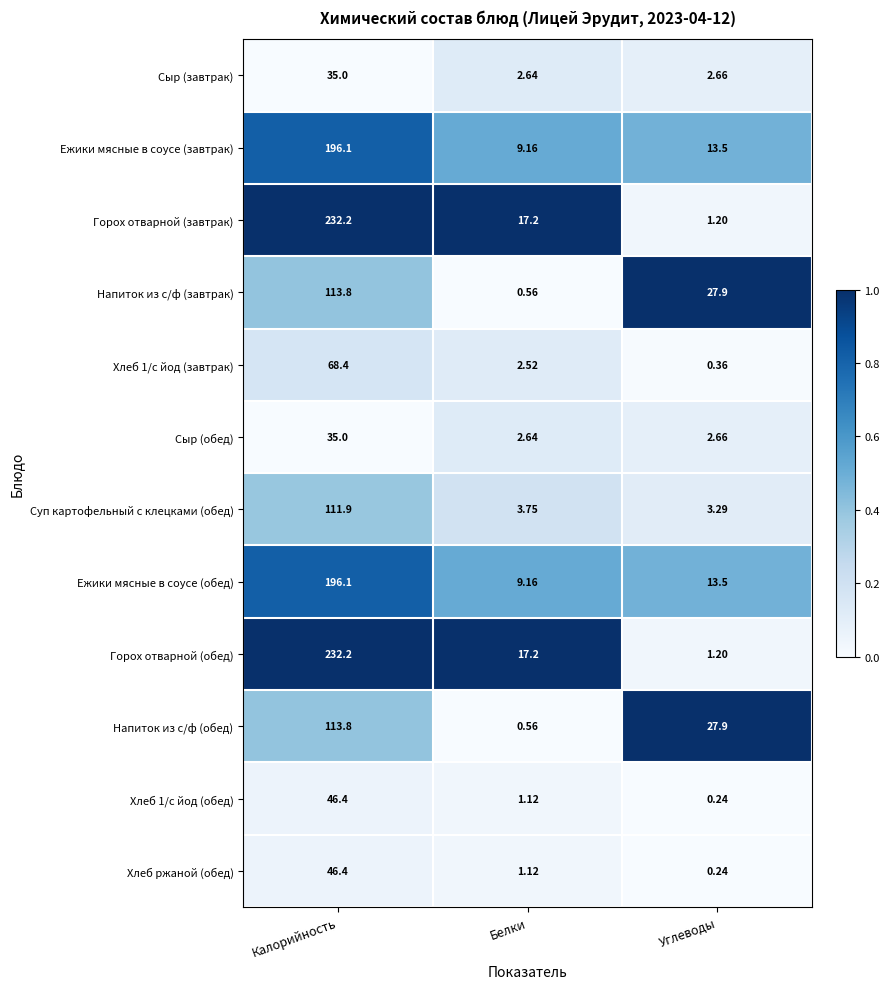

What is the difference between the highest and lowest values at Белки?

16.6